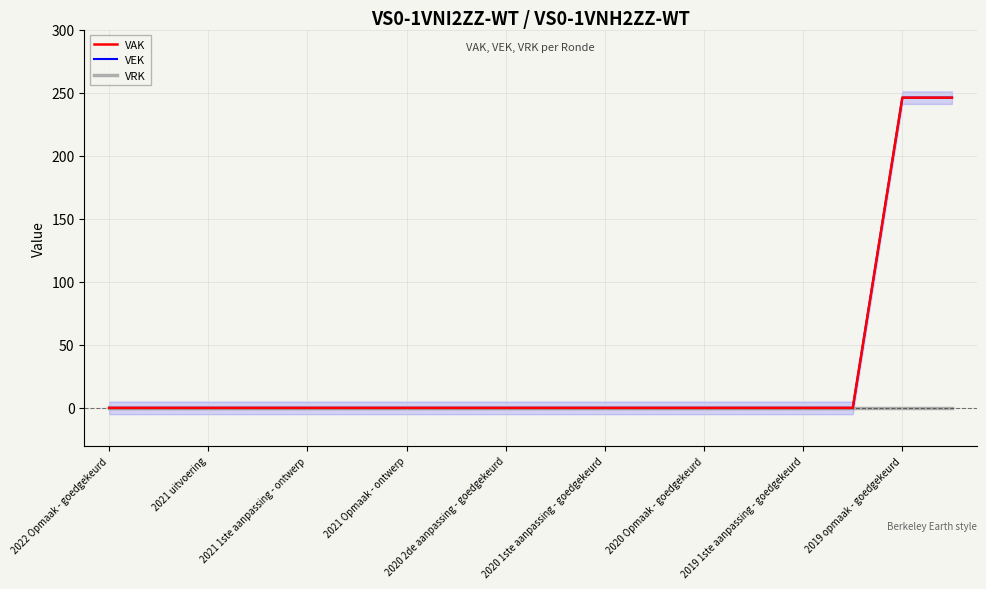

True or false: VEK and VAK intersect in this chart.

False